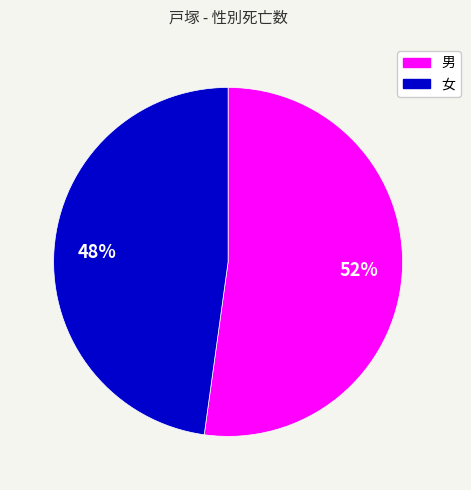

Does 女 account for over 50% of the chart?

No